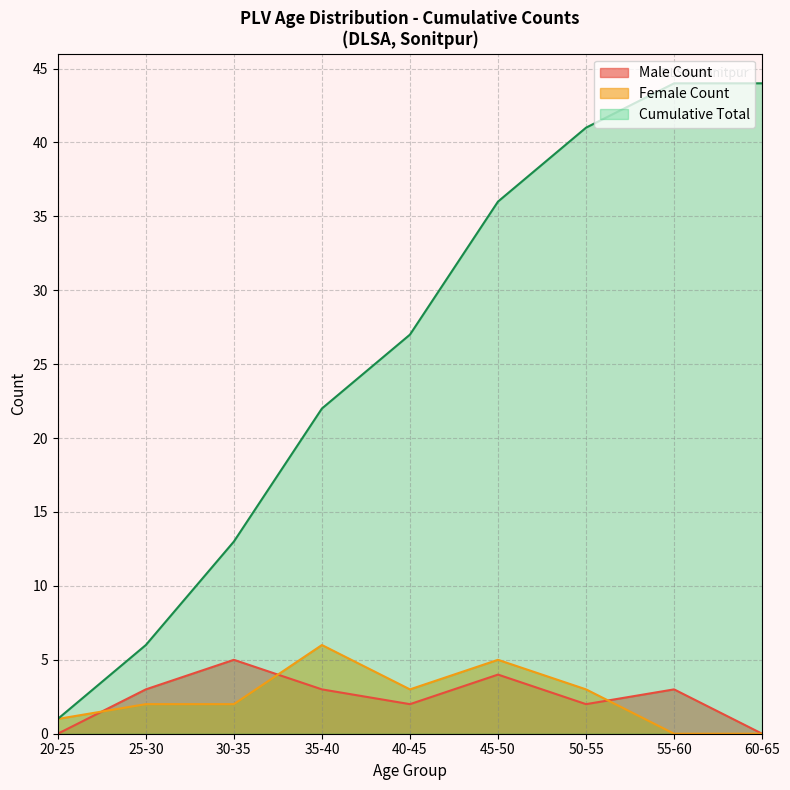

What is the spread (max minus min) of values at 31?

3